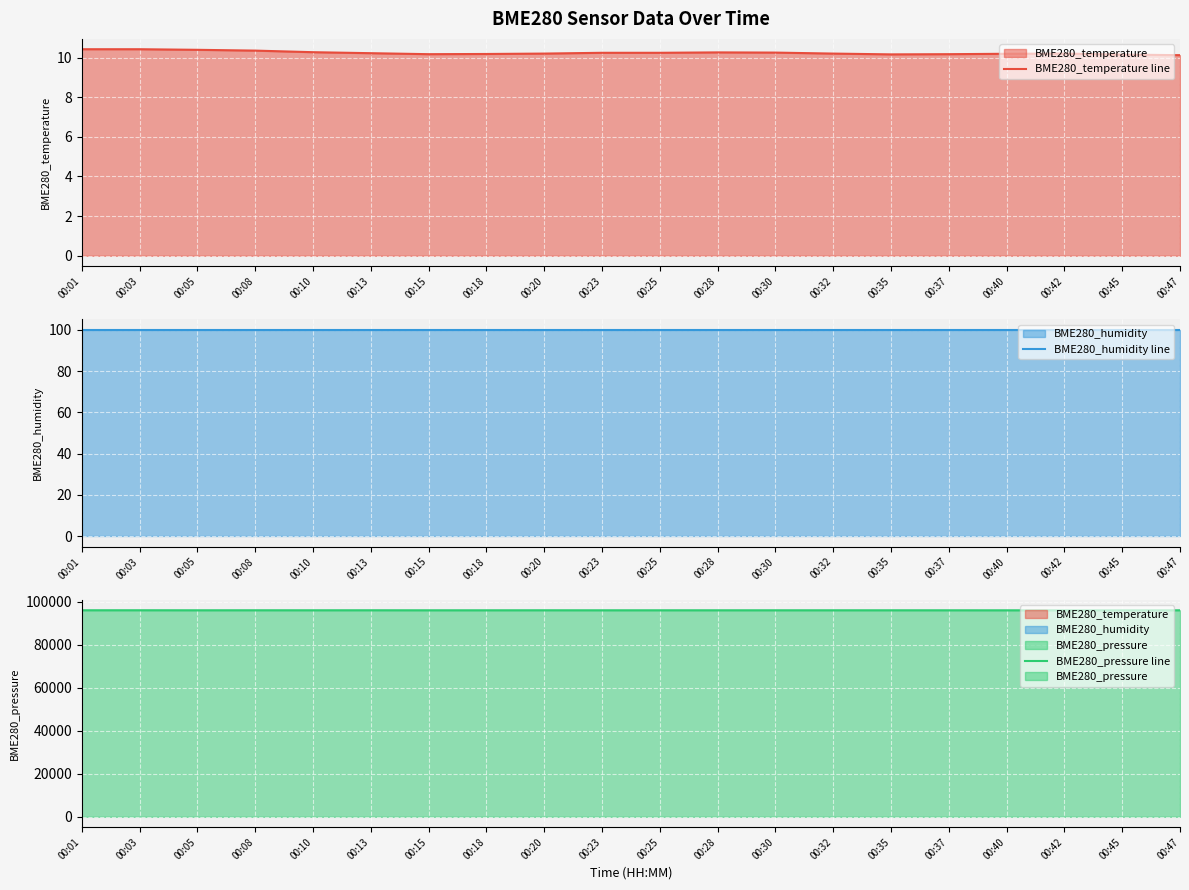

Is the value of BME280_temperature line at 00:01 greater than the value of BME280_humidity line at 00:15?

No